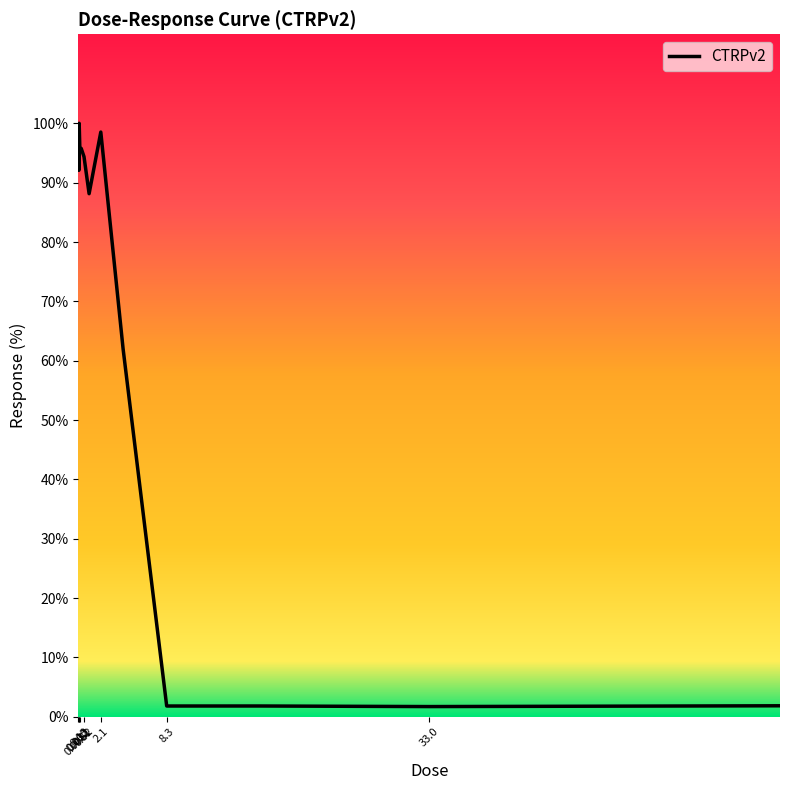

True or false: there are more than 1 points higher than both neighbors.

True